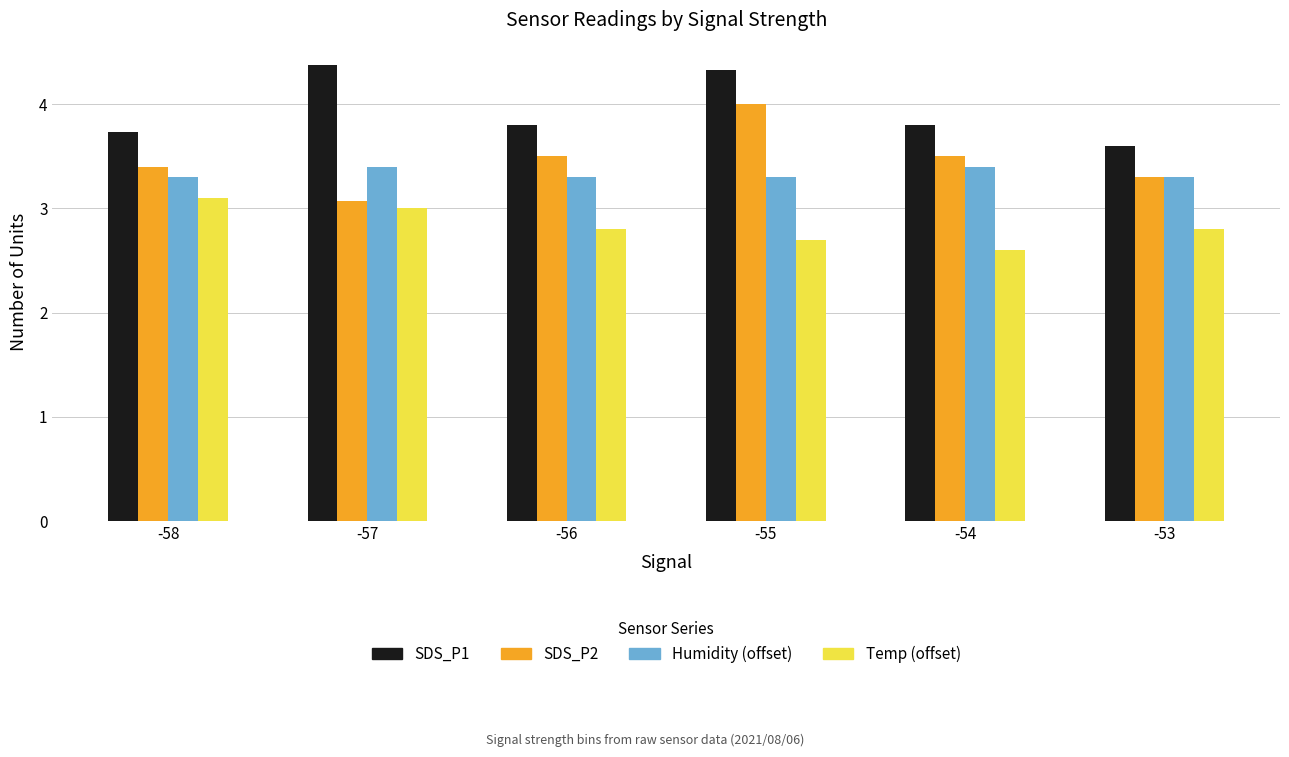

At which category is the sum across all series the highest?

-55